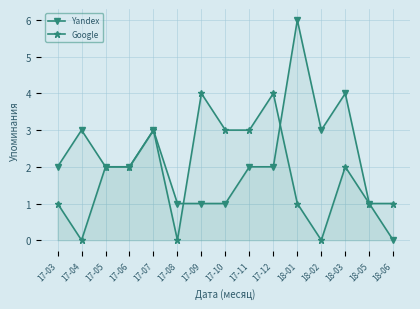

At how many categories does at least one series exceed 1?

12